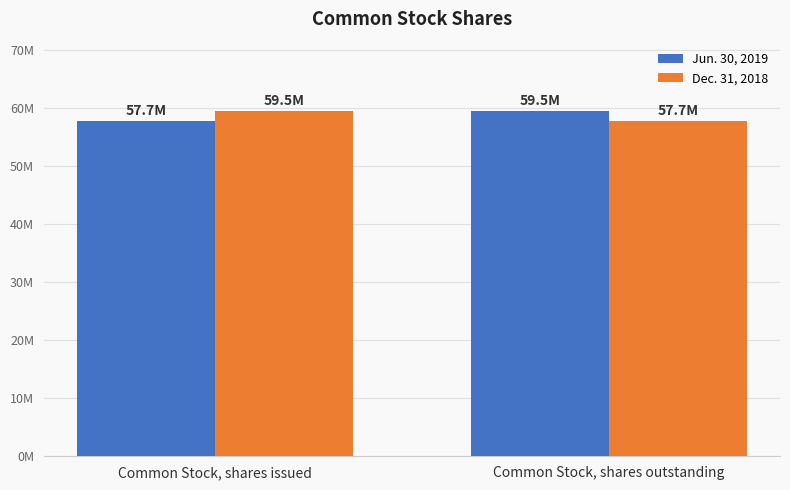

The Jun. 30, 2019 series shows 98037505 at Common Stock, shares issued. True or false?

False